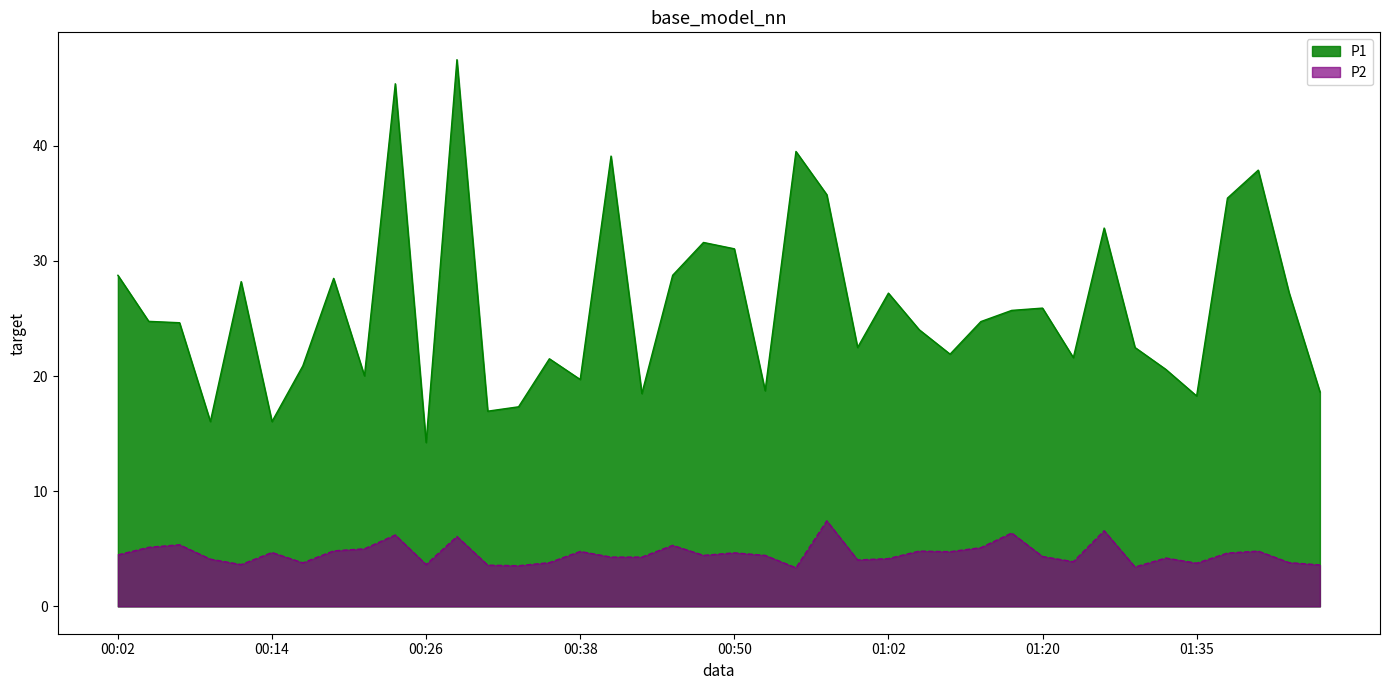

Where is the first local maximum for P2?

00:06